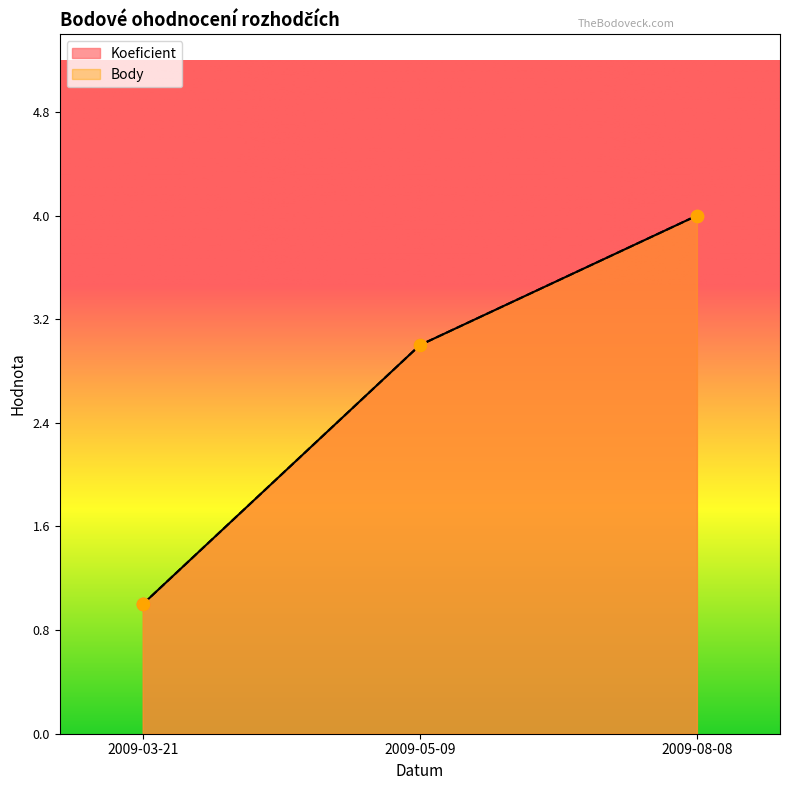

Which series has the widest spread of Y values?

Koeficient